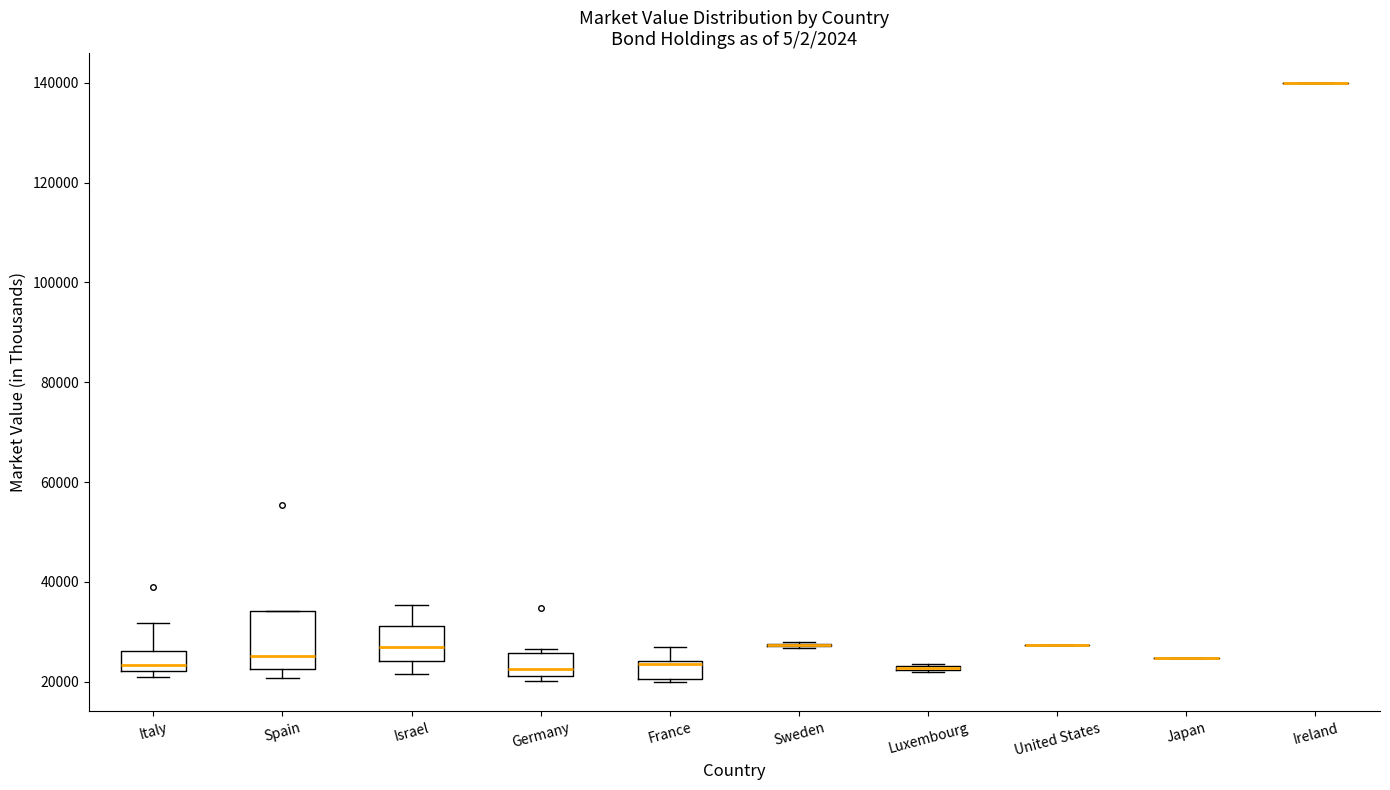

Reading left to right, transcribe this box plot: for each box, give where its median line is, the range the box spans, and where its two whiskers end, as read against the y-axis. The values are not printed on the chart, so give them approximately, as read against the axis.

Italy: median 24000, box 22000 to 26000, whiskers 20000 to 32000
Spain: median 26000, box 22000 to 34000, whiskers 20000 to 34000
Israel: median 26000, box 24000 to 32000, whiskers 22000 to 36000
Germany: median 22000 (just above the box's lower edge), box 22000 to 26000, whiskers 20000 to 26000 (just above the box's upper edge)
France: median 24000 (drawn on the box's upper edge), box 20000 to 24000, whiskers 20000 to 26000
Sweden: box collapsed to a line at 28000, whiskers 26000 to 28000
Luxembourg: box collapsed to a line at 22000, whiskers 22000 to 24000
United States: box collapsed to a line at 28000, whiskers 28000 to 28000
Japan: box collapsed to a line at 24000, whiskers 24000 to 24000
Ireland: box collapsed to a line at 140000, whiskers 140000 to 140000